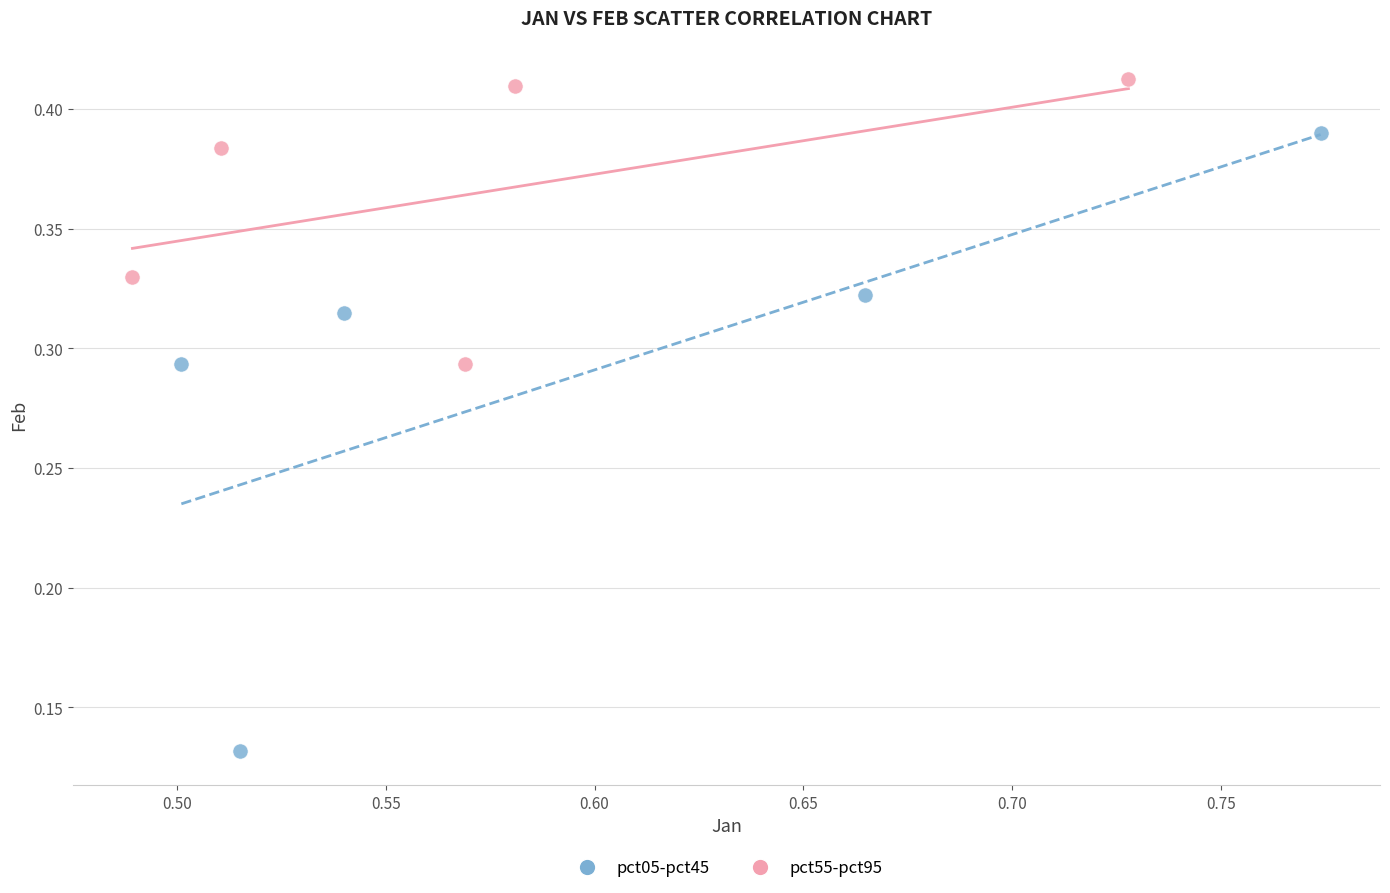

Which series reaches the minimum Y coordinate?

pct05-pct45